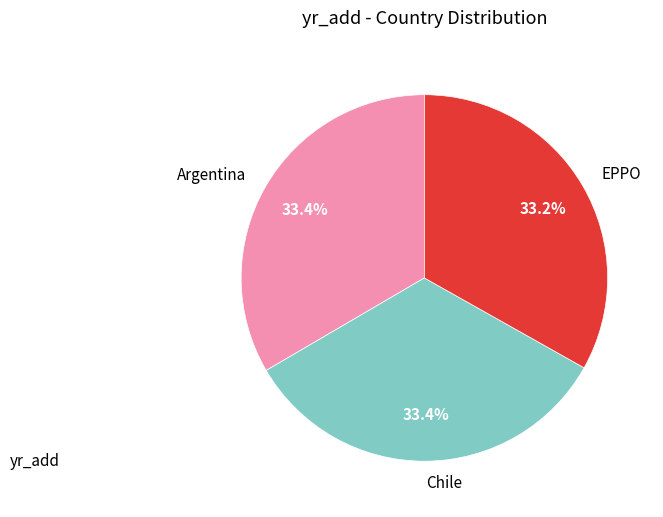

Does any single category account for the majority?

No